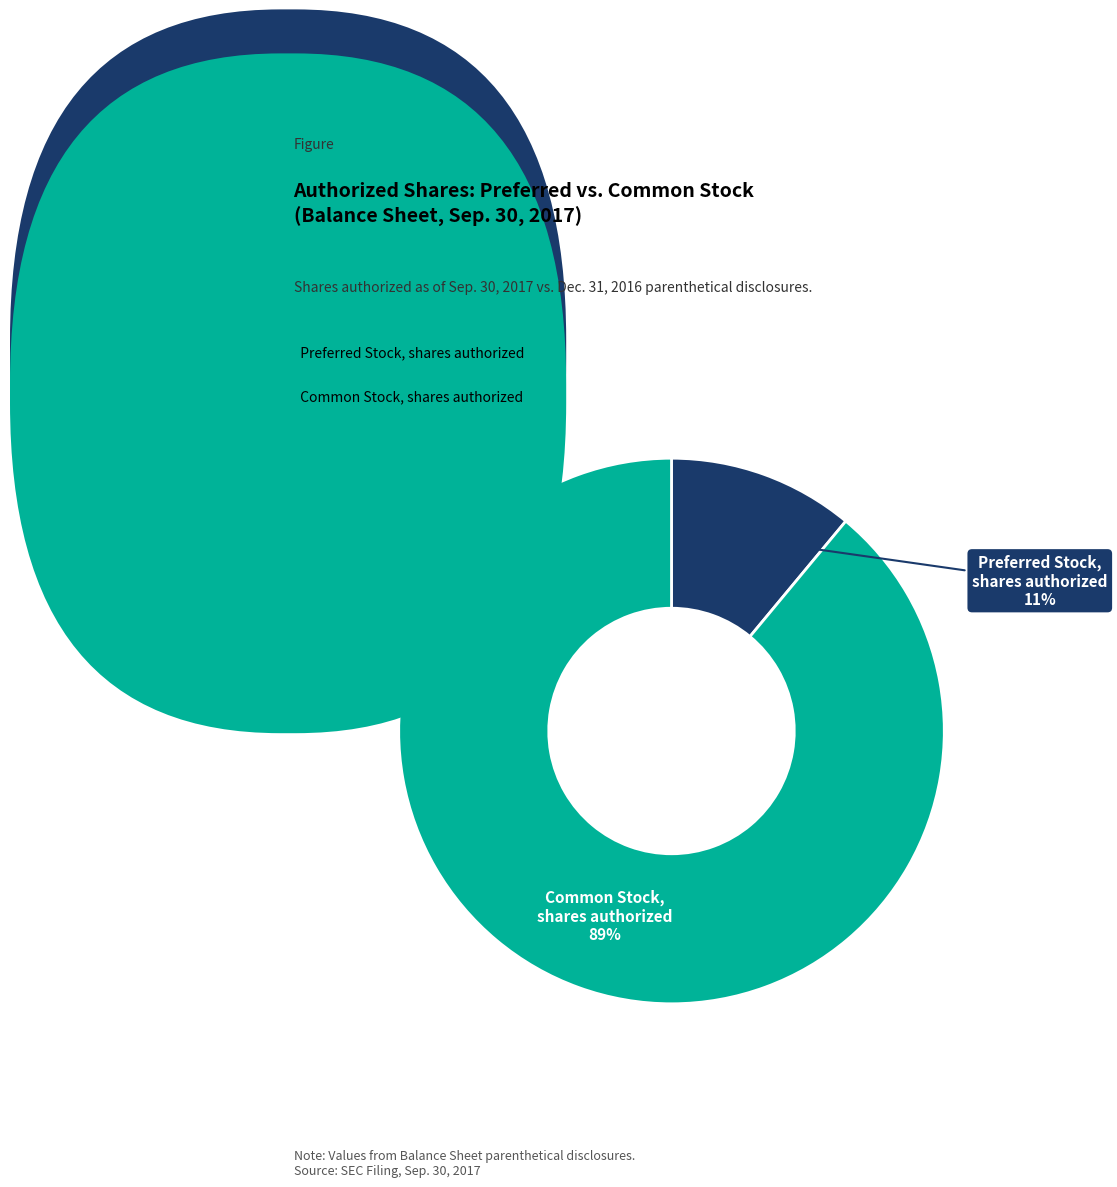

Do Common Stock, shares authorized and Preferred Stock, shares authorized together represent more than half of the pie?

Yes